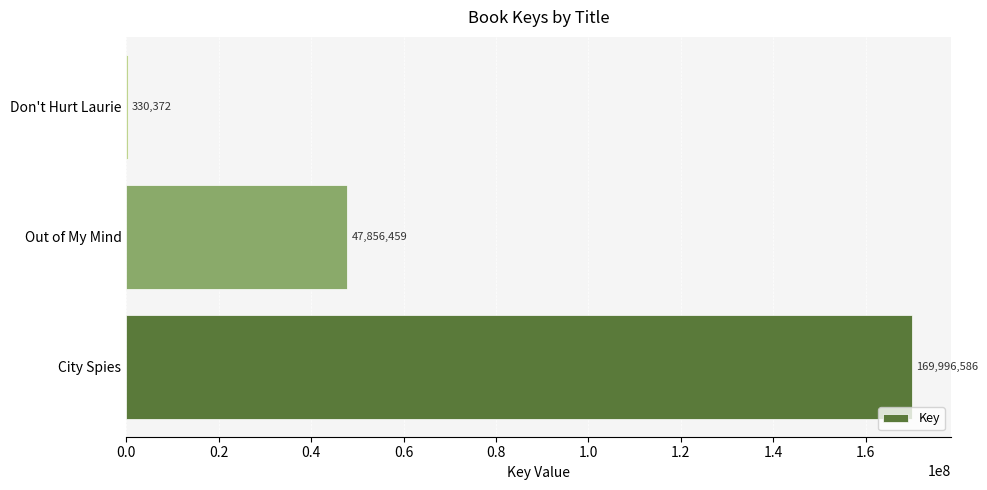

True or false: the data shows 47856459 at Out of My Mind.

True